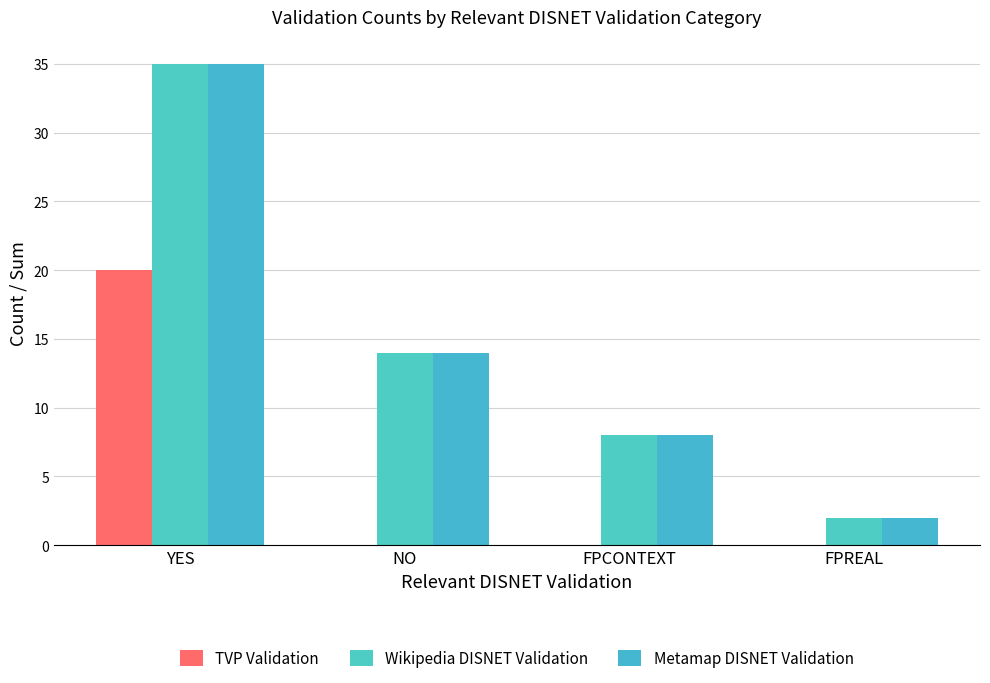

How many distinct data groups are displayed?

3